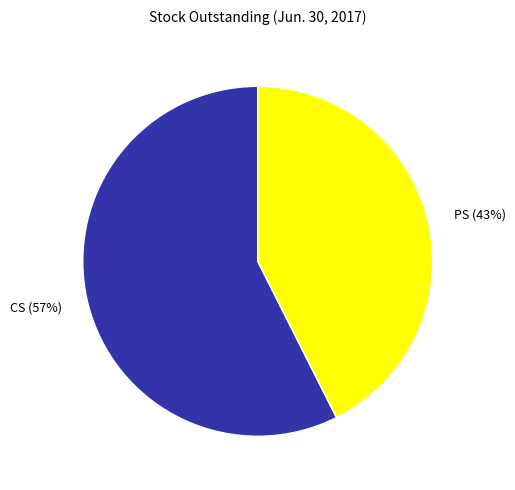

How many slices are in this pie chart?

2